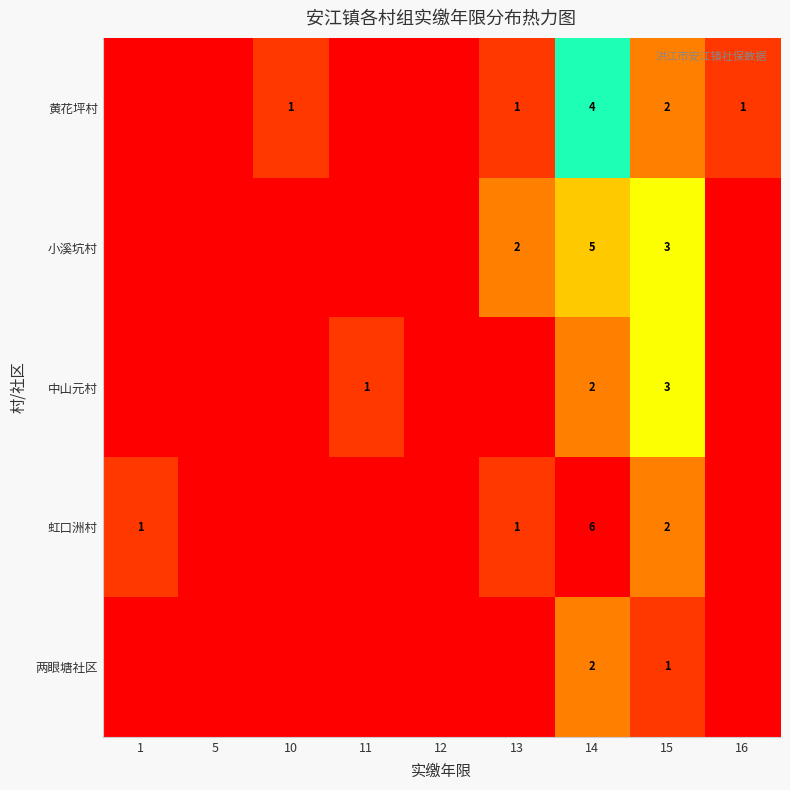

What is the total value across all series at 15?

11